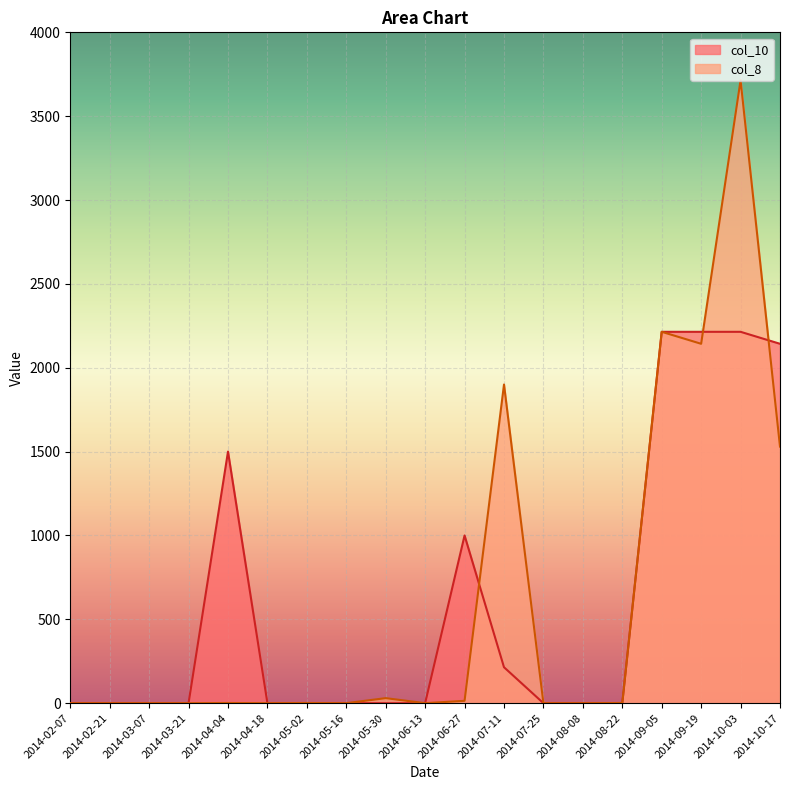

Reading left to right, transcribe all the data shown in this chart.

col_10: 0.0	0.0	0.0	0.0	1500.0	0.0	0.0	0.0	0.0	0.0	1000.0	214.3	0.0	0.0	0.0	2214.3	2214.3	2214.3	2142.9
col_8: 0.0	0.0	0.0	0.0	1.0	0.0	1.0	0.0	30.0	0.0	14.0	1900.0	0.0	0.0	1.0	2214.3	2142.9	3714.3	1530.0